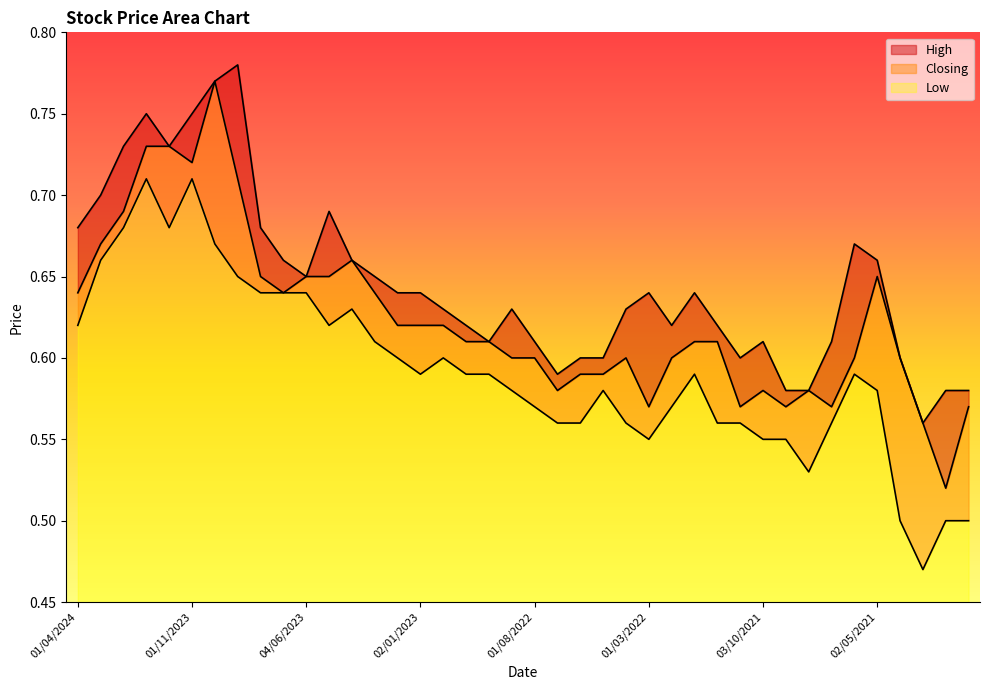

What is the value of the Closing point at the 37th from the left?

0.6